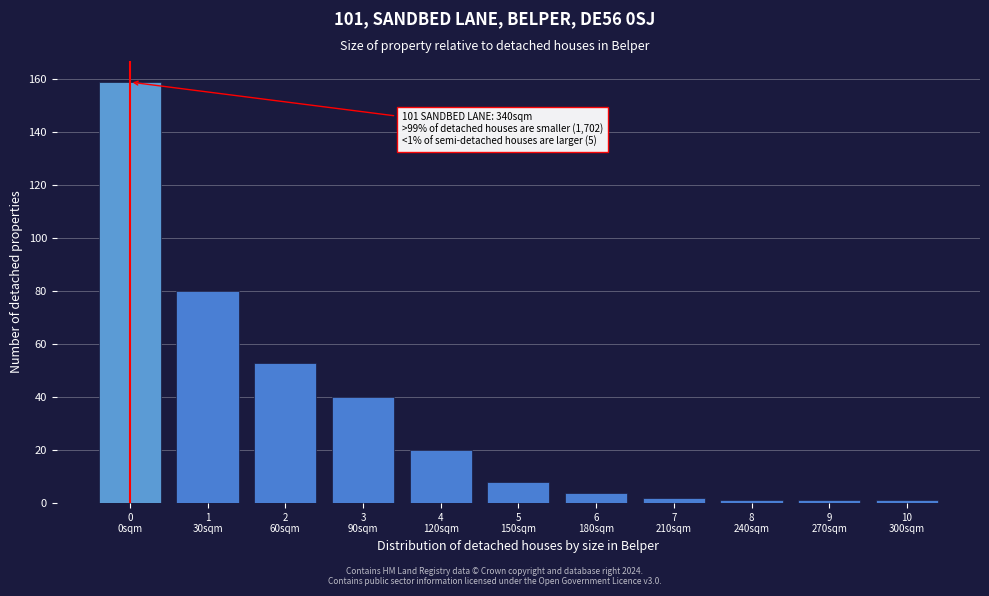

Reading left to right, transcribe all the data shown in this chart.

159	80	53	40	20	8	4	2	1	1	1